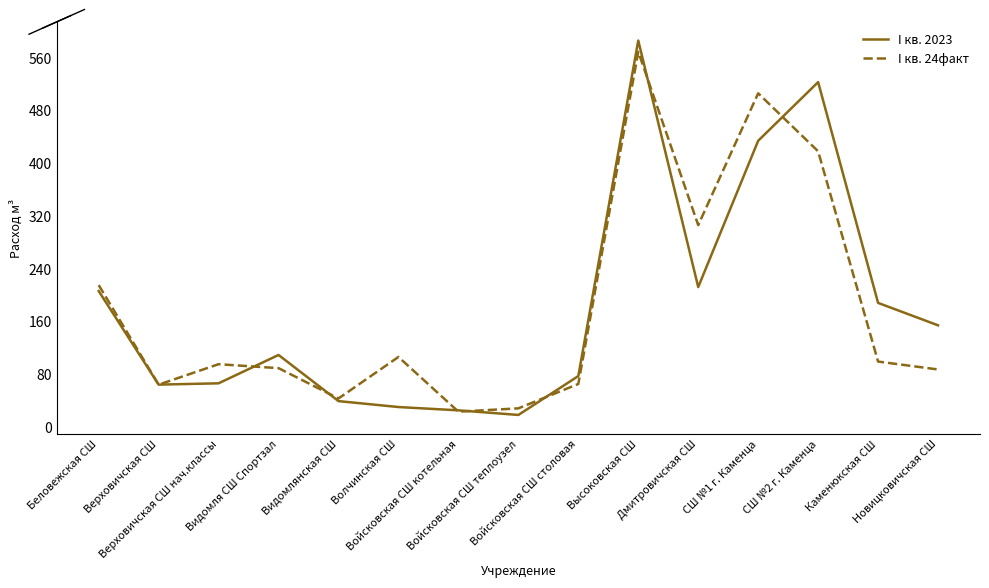

What is the difference between the I кв. 24факт values at Войсковская СШ теплоузел and Волчинская СШ?

78